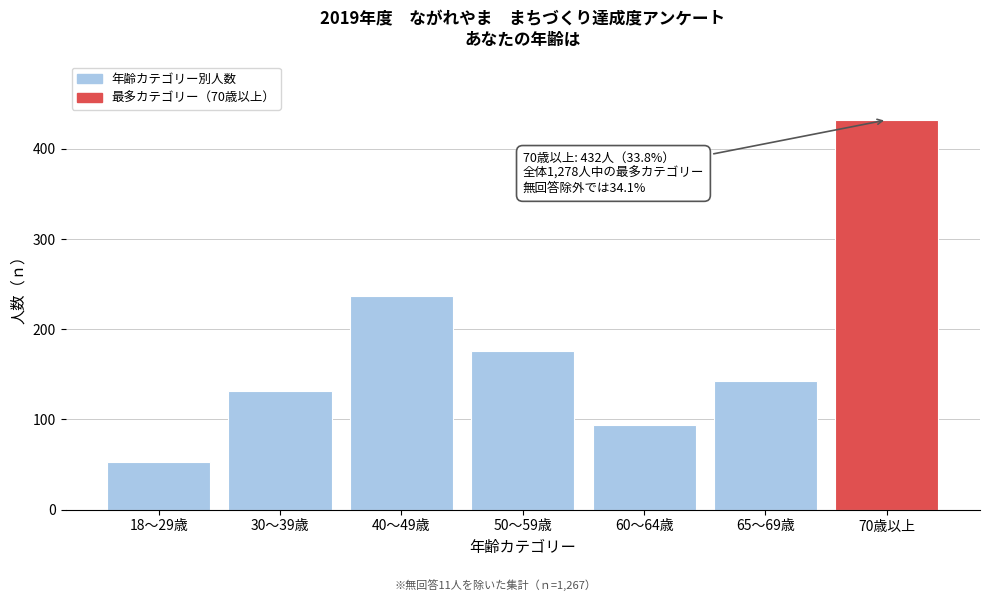

Reading left to right, transcribe all the data shown in this chart.

18～29歳=53	30～39歳=132	40～49歳=237	50～59歳=176	60～64歳=94	65～69歳=143	70歳以上=432